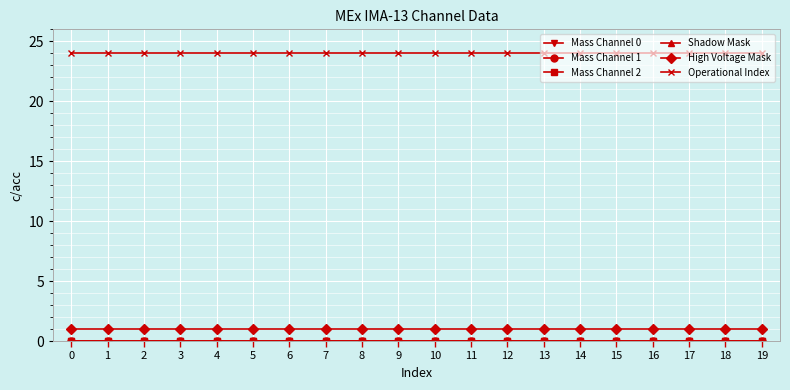

Reading left to right, list all the values displayed in this chart.

Mass Channel 0: 0	0	0	0	0	0	0	0	0	0	0	0	0	0	0	0	0	0	0	0
Mass Channel 1: 0	0	0	0	0	0	0	0	0	0	0	0	0	0	0	0	0	0	0	0
Mass Channel 2: 0	0	0	0	0	0	0	0	0	0	0	0	0	0	0	0	0	0	0	0
Shadow Mask: 0	0	0	0	0	0	0	0	0	0	0	0	0	0	0	0	0	0	0	0
High Voltage Mask: 1	1	1	1	1	1	1	1	1	1	1	1	1	1	1	1	1	1	1	1
Operational Index: 24	24	24	24	24	24	24	24	24	24	24	24	24	24	24	24	24	24	24	24